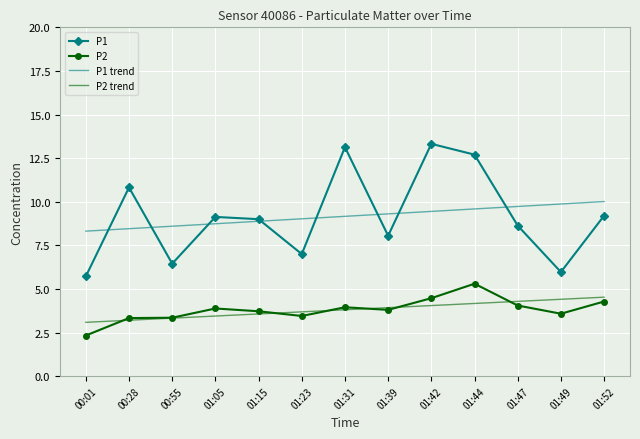

Which category has the highest value in the P2 series?

01:44